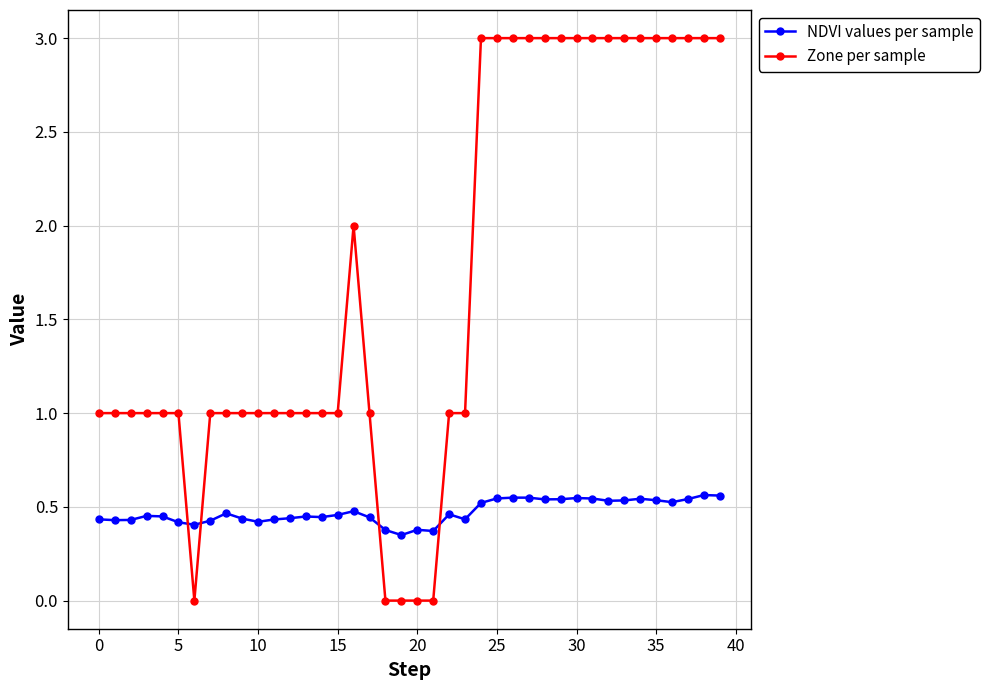

Which series has the largest total across all categories?

Zone per sample